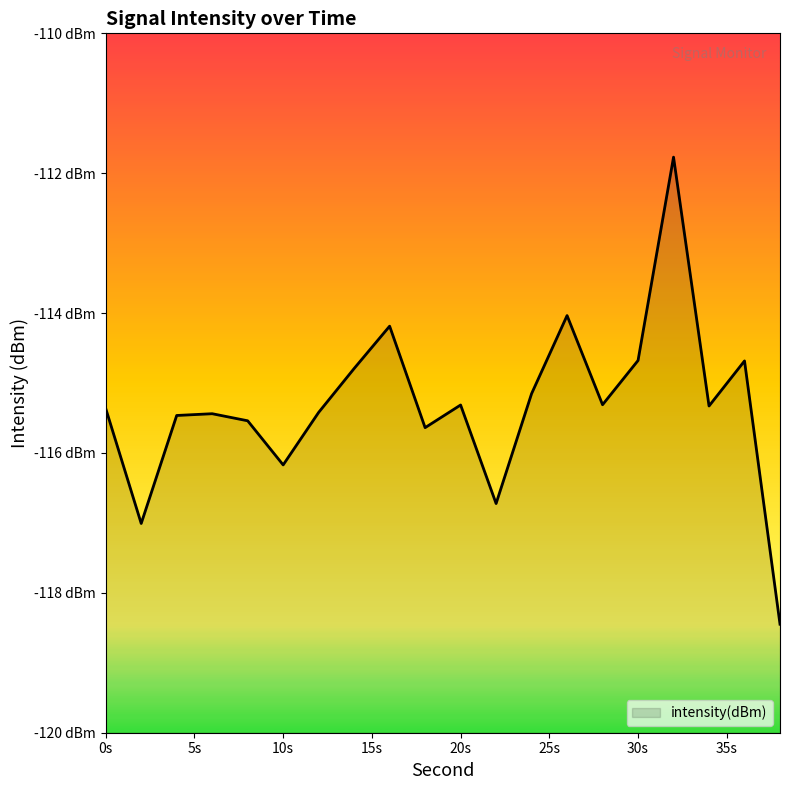

What is the value of the 17th point from the left?

-111.8